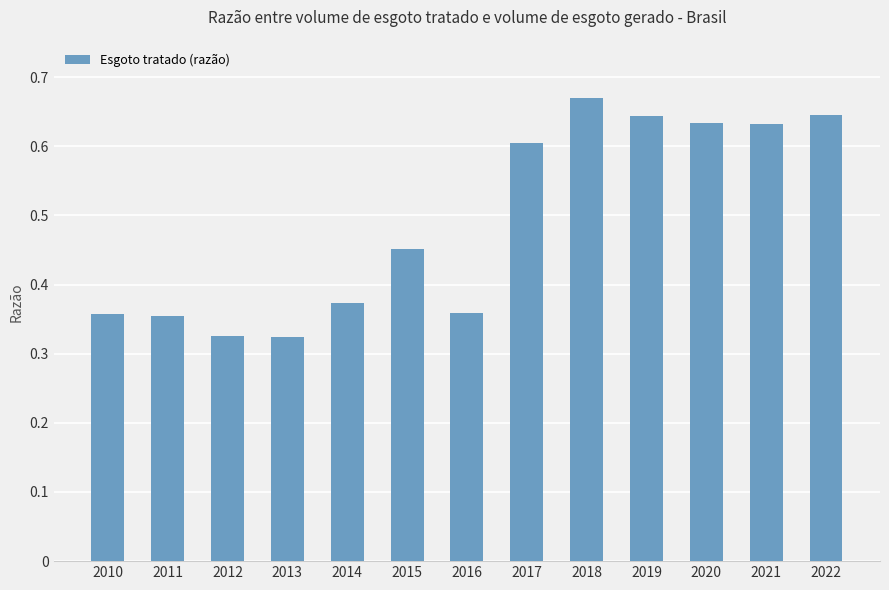

What is the sum of all values?

6.4